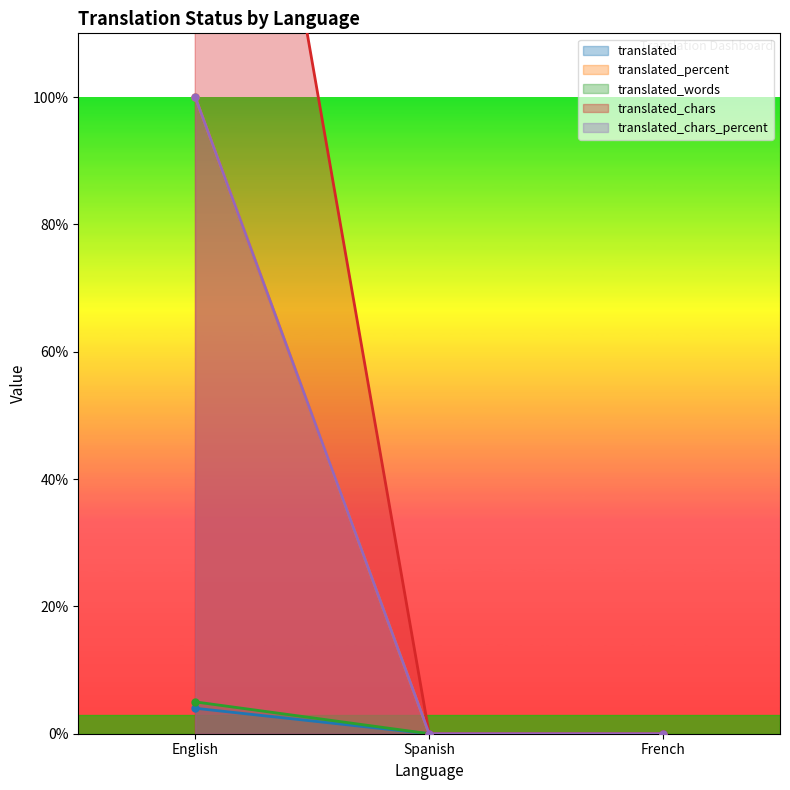

Which series has the largest range (max minus min)?

translated_chars